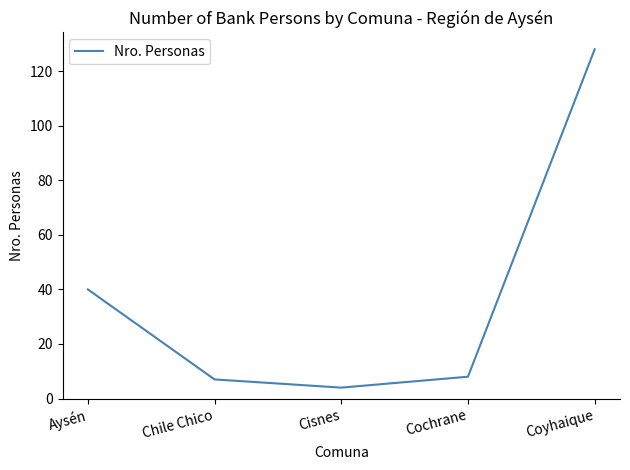

Which category has the highest value across all series?

Coyhaique